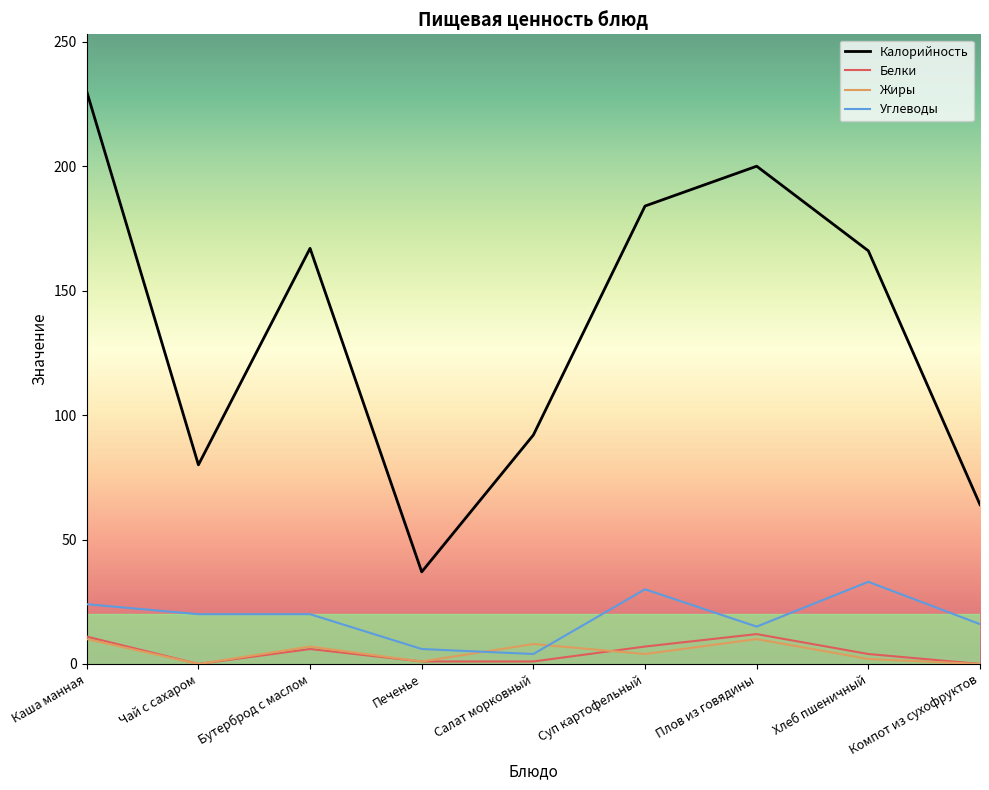

True or false: Белки and Углеводы intersect in this chart.

False